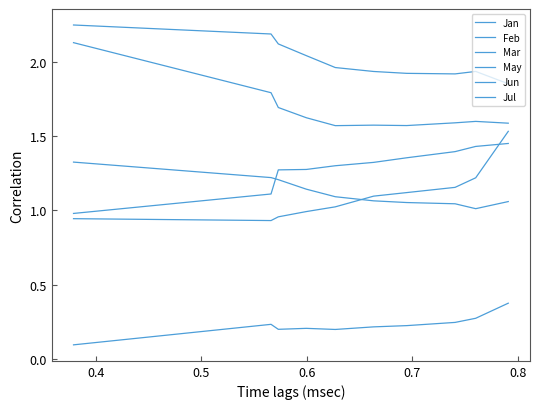

Does the chart have visible grid lines?

No